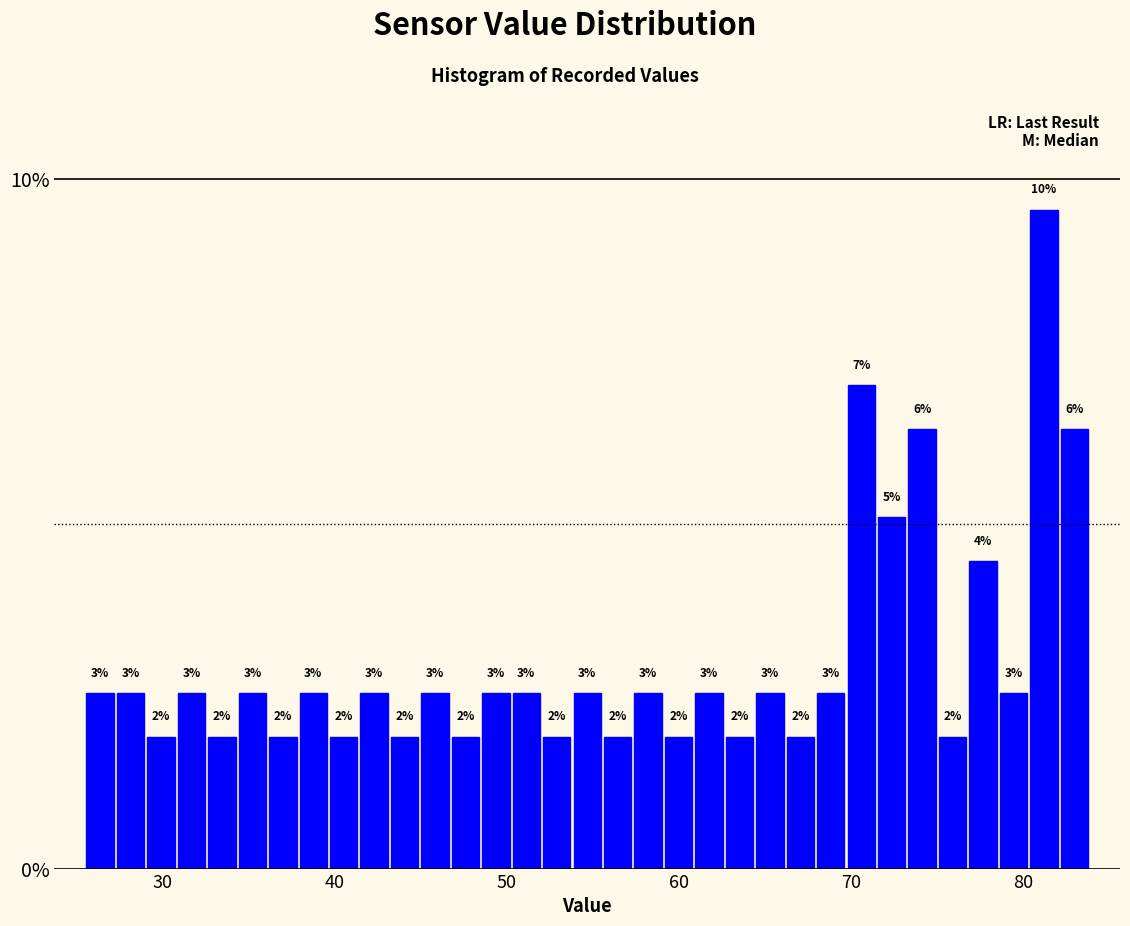

Around what value on the x-axis is the tallest bar? Give the approximate position of its centre, as read against the axis.

81